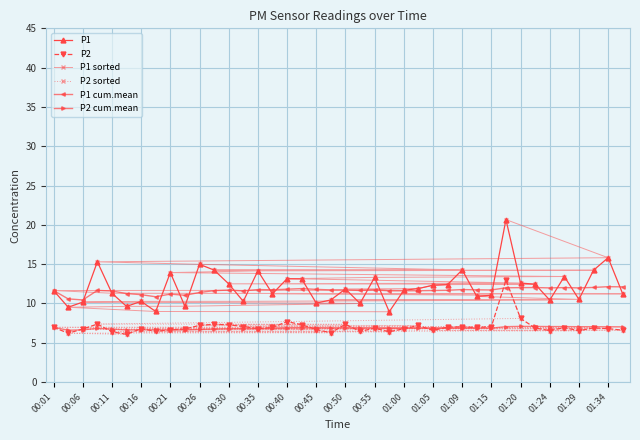

Which series has the largest range (max minus min)?

P1